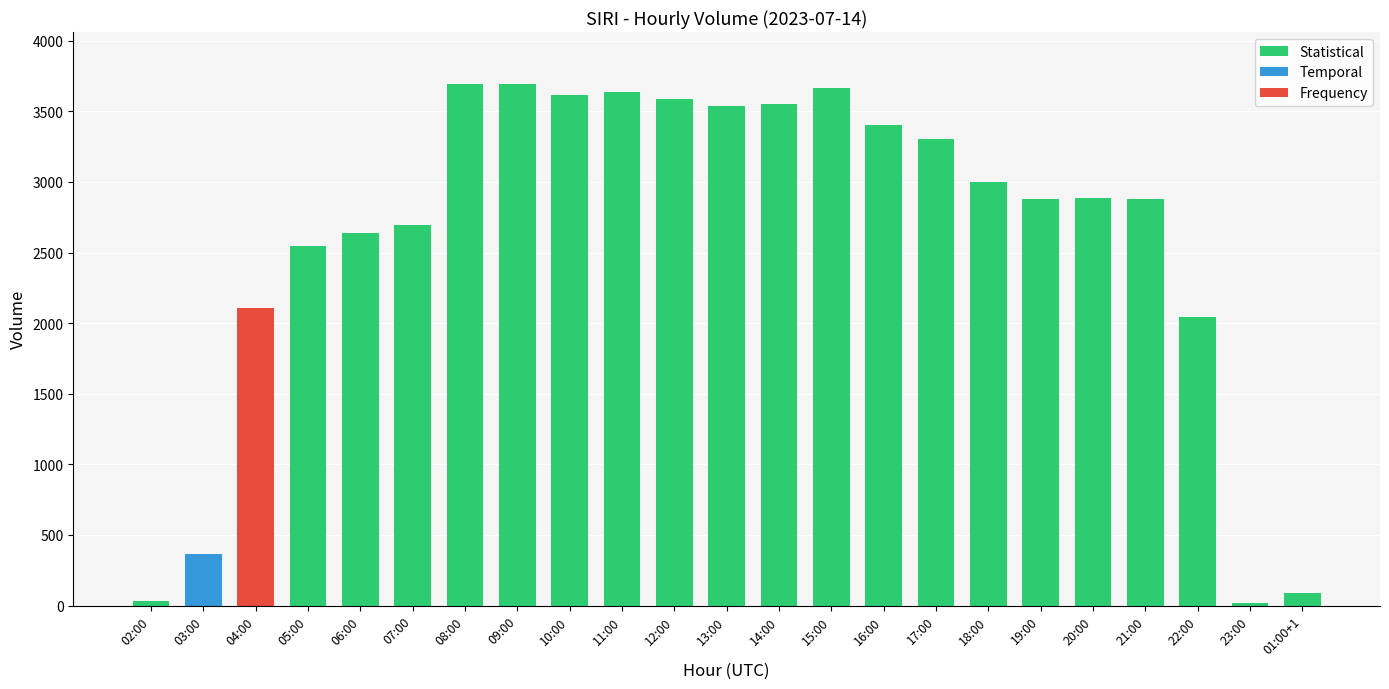

What is the difference between the maximum and minimum values?

3678